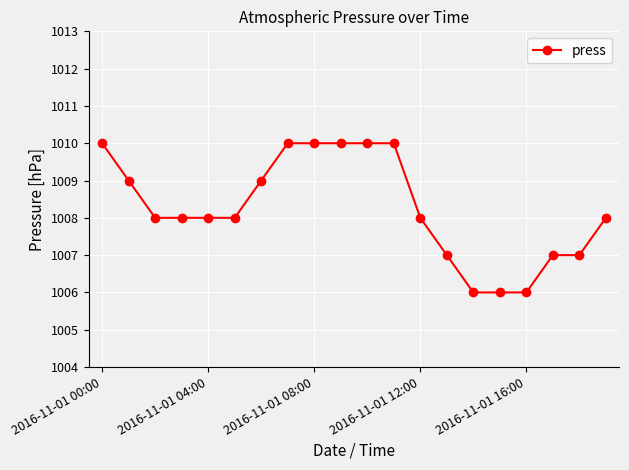

What is the greatest value displayed?

1010